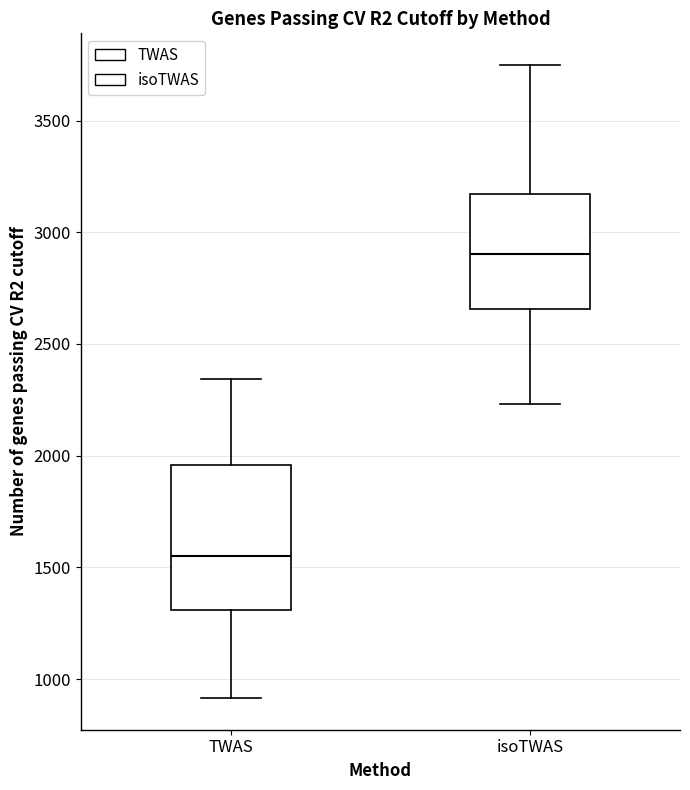

Reading left to right, read every box against the y-axis: the position of its median line, the range the box covers, and the ends of its whiskers. The values are not printed on the chart, so give them approximately, as read against the axis.

TWAS: median 1550, box 1300 to 1950, whiskers 900 to 2350
isoTWAS: median 2900, box 2650 to 3150, whiskers 2250 to 3750